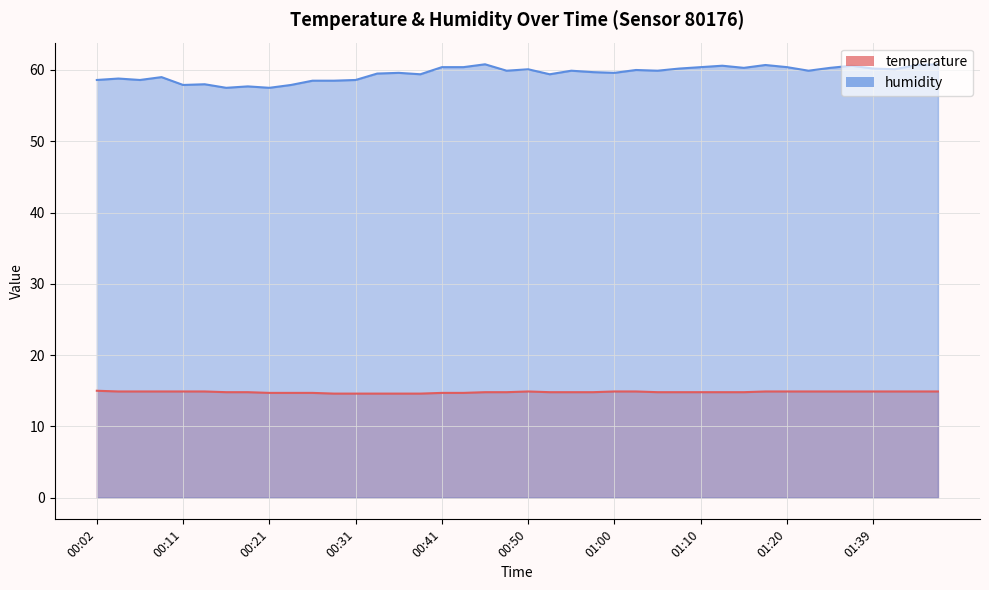

Rank the categories by temperature value from highest to lowest.

00:02, 00:04, 00:07, 00:09, 00:11, 00:14, 00:50, 01:00, 01:02, 01:17, 01:20, 01:22, 01:34, 01:37, 01:39, 01:42, 01:47, 01:50, 00:16, 00:19, 00:45, 00:48, 00:53, 00:55, 00:58, 01:05, 01:07, 01:10, 01:12, 01:15, 00:21, 00:24, 00:26, 00:41, 00:43, 00:28, 00:31, 00:33, 00:36, 00:38